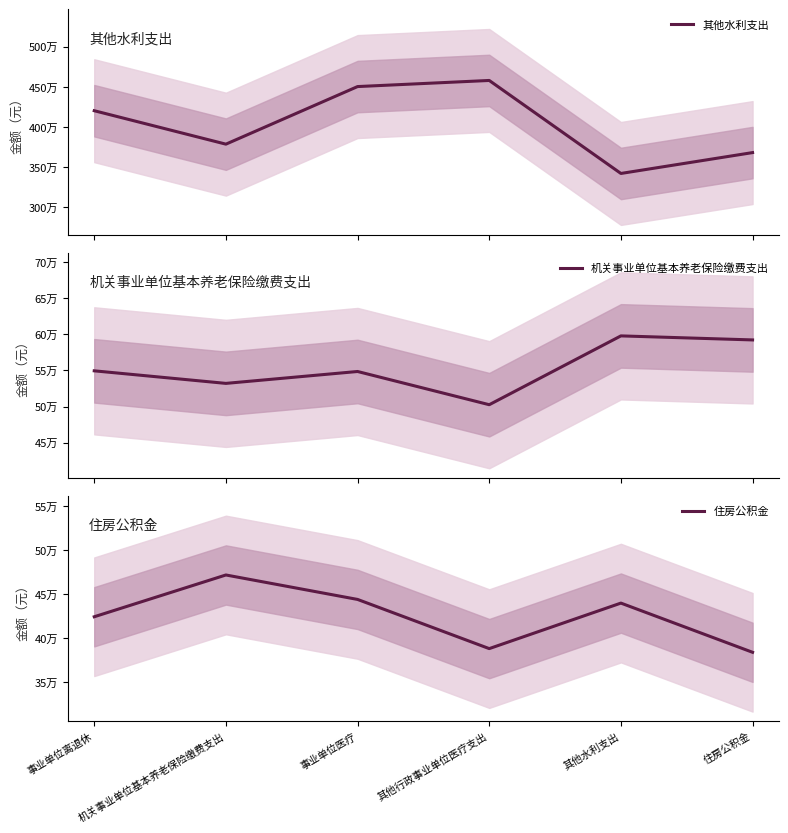

True or false: 机关事业单位基本养老保险缴费支出 and 其他水利支出 cross at least once.

False